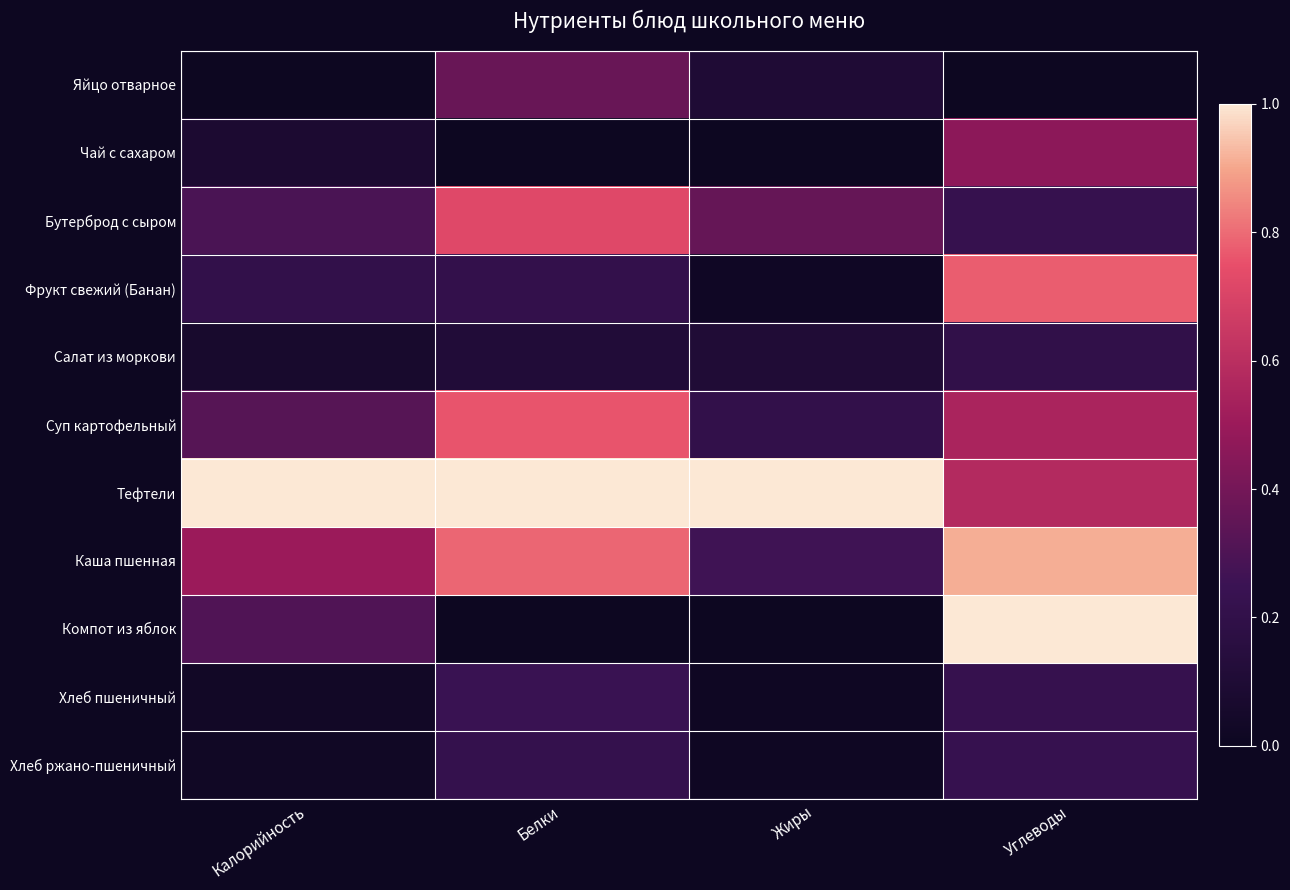

At Жиры, list the series in order from smallest to largest.

Чай с сахаром, Компот из яблок, Хлеб ржано-пшеничный, Хлеб пшеничный, Фрукт свежий (Банан), Яйцо отварное, Салат из моркови, Суп картофельный, Каша пшенная, Бутерброд с сыром, Тефтели